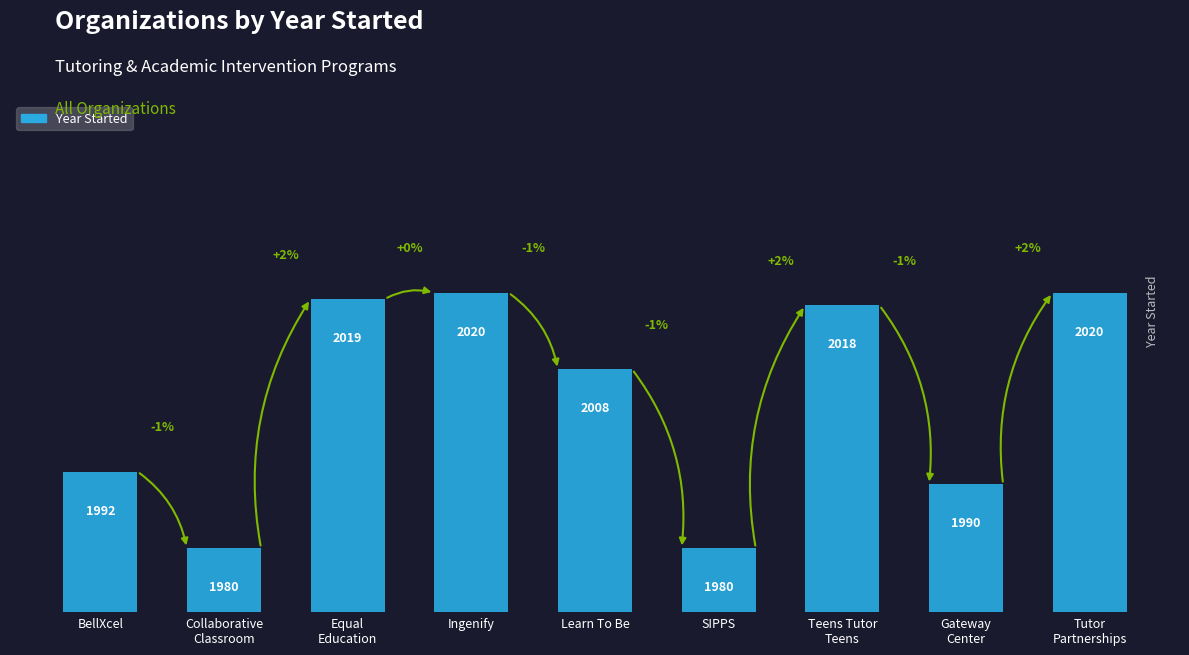

True or false: the data shows 1980 at Collaborative
Classroom.

True